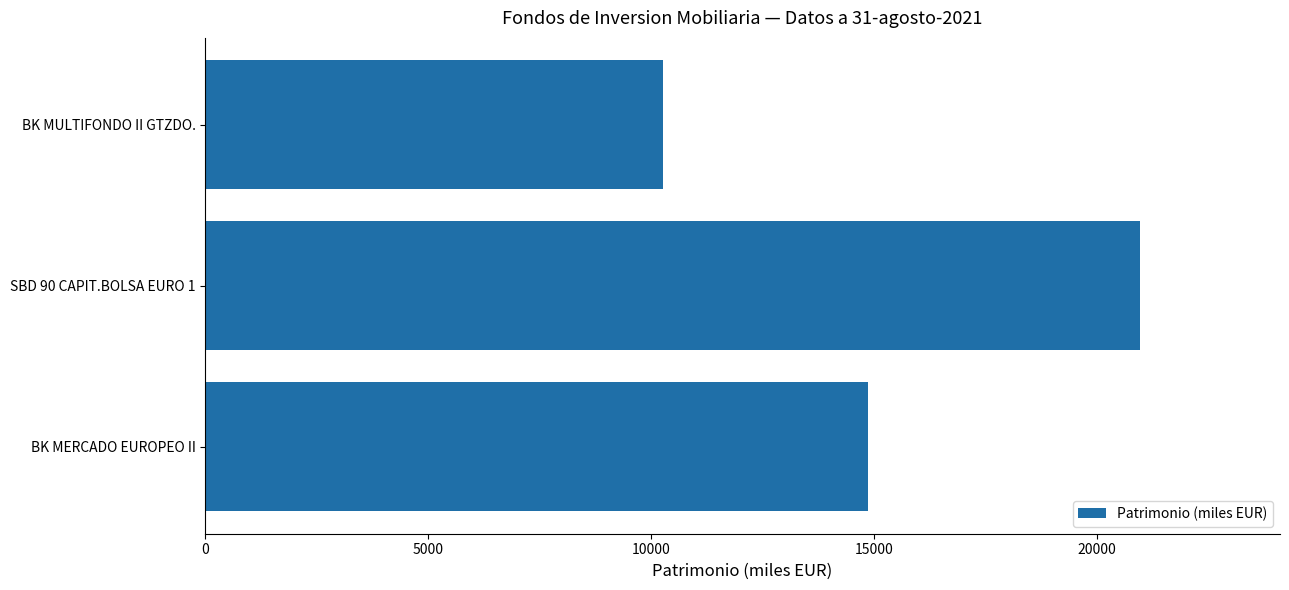

True or false: the data shows 20124 at BK MERCADO EUROPEO II.

False